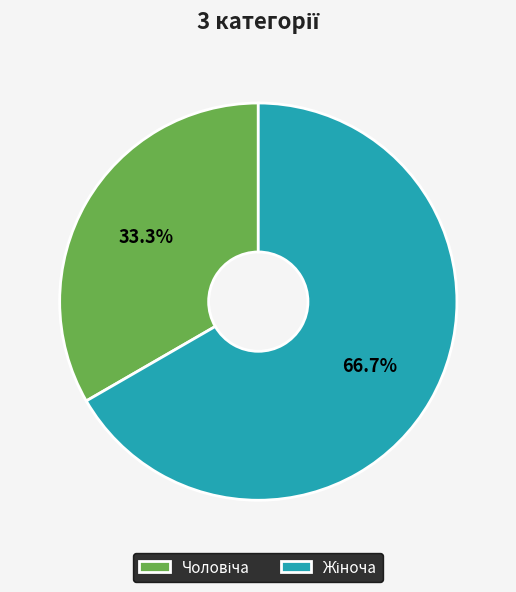

Is there any slice that represents more than half of the pie?

Yes